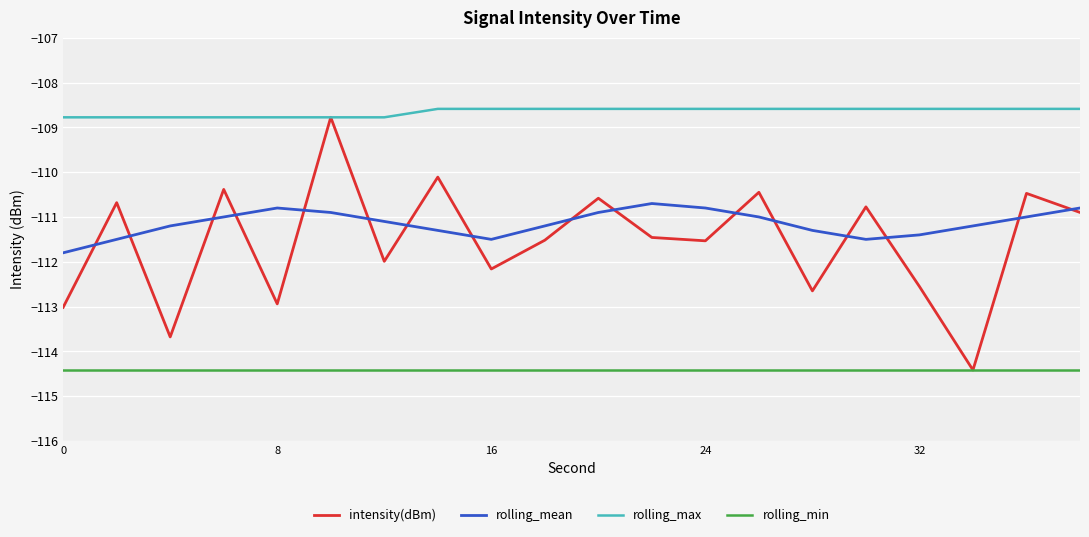

True or false: rolling_min and rolling_max cross at least once.

False